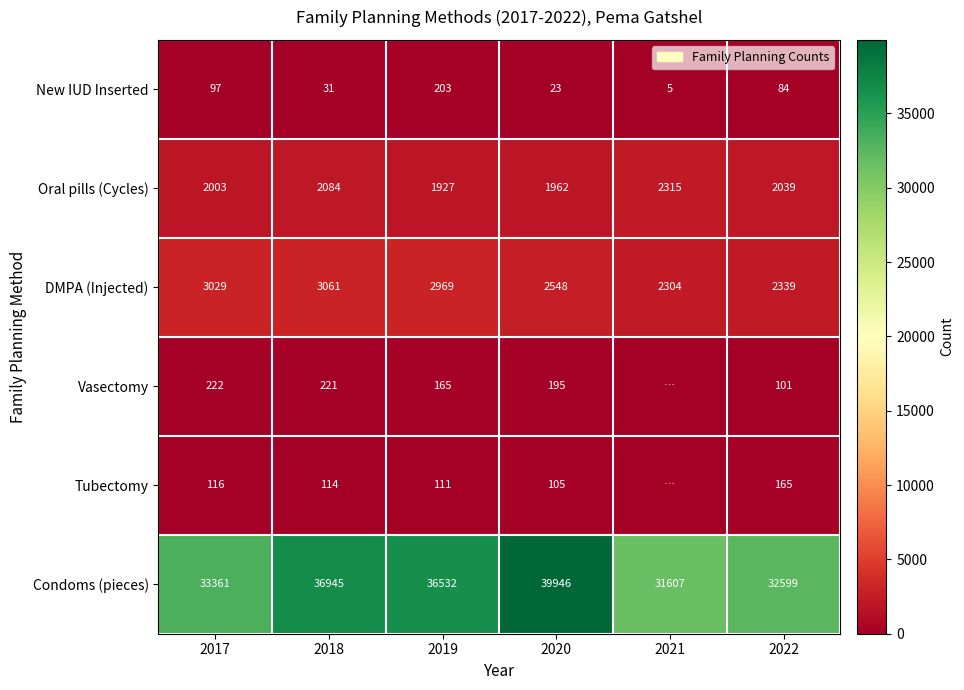

Is the value of DMPA (Injected) at 2020 greater than the value of New IUD Inserted at 2018?

Yes